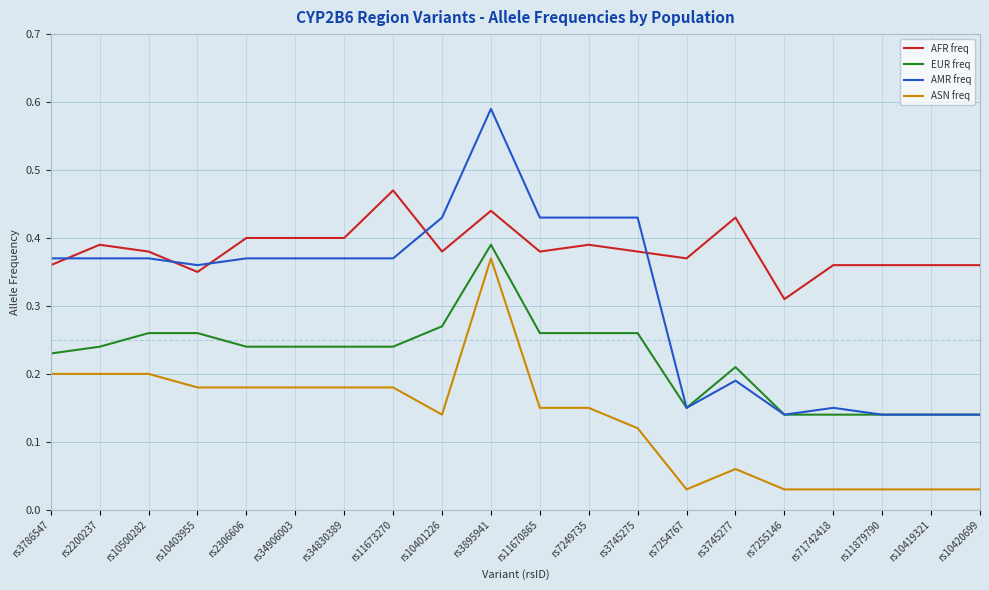

True or false: EUR freq has more than 1 interior local peaks.

True